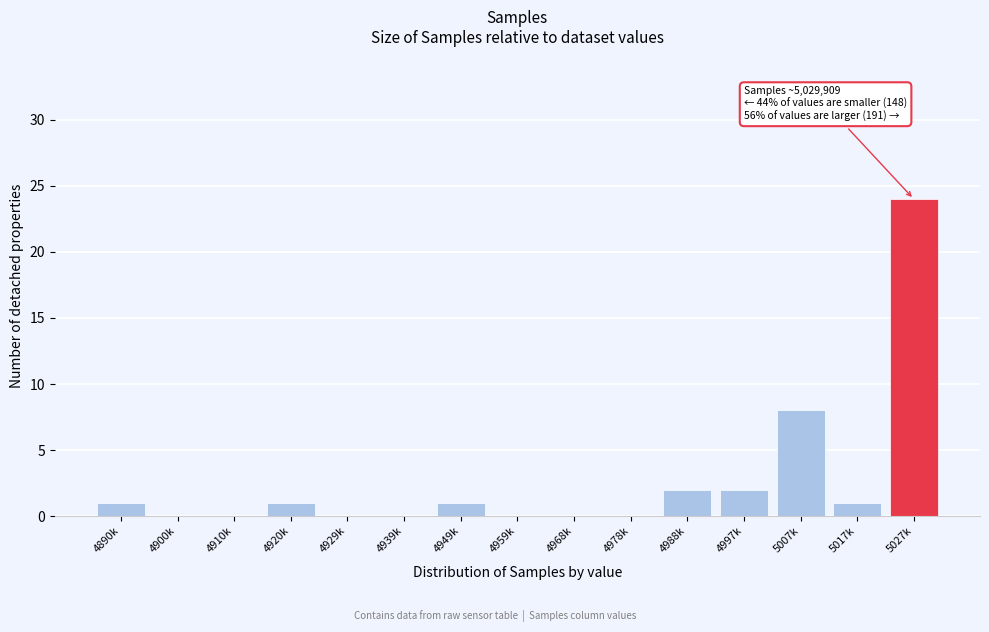

Reading left to right, what are all the values shown in this chart?

4890k=1	4900k=0	4910k=0	4920k=1	4929k=0	4939k=0	4949k=1	4959k=0	4968k=0	4978k=0	4988k=2	4997k=2	5007k=8	5017k=1	5027k=24